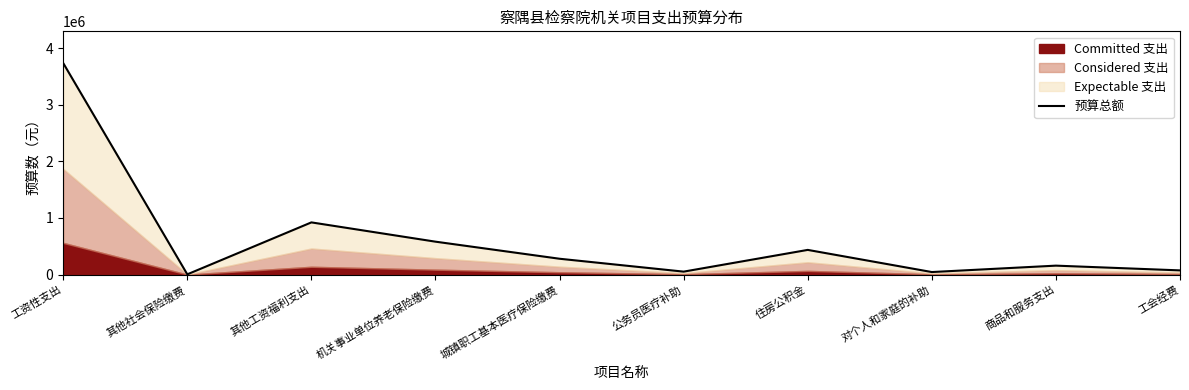

Which has a higher value, 公务员医疗补助 or 住房公积金?

住房公积金